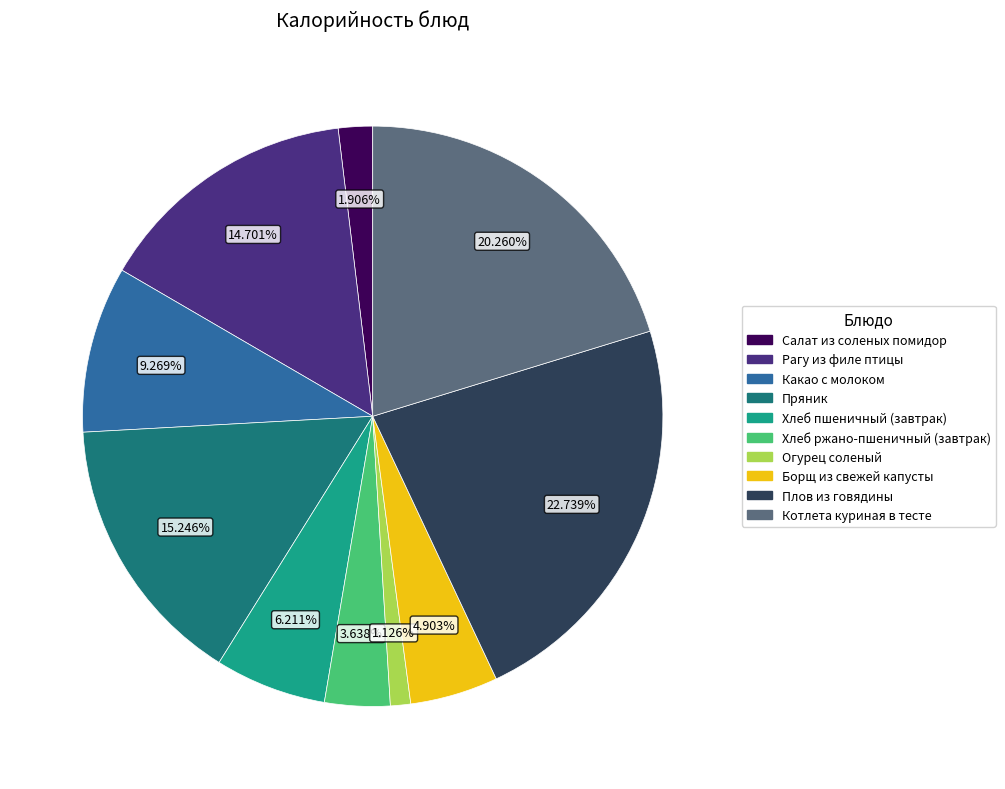

The Борщ из свежей капусты slice represents 12% of the pie. True or false?

False